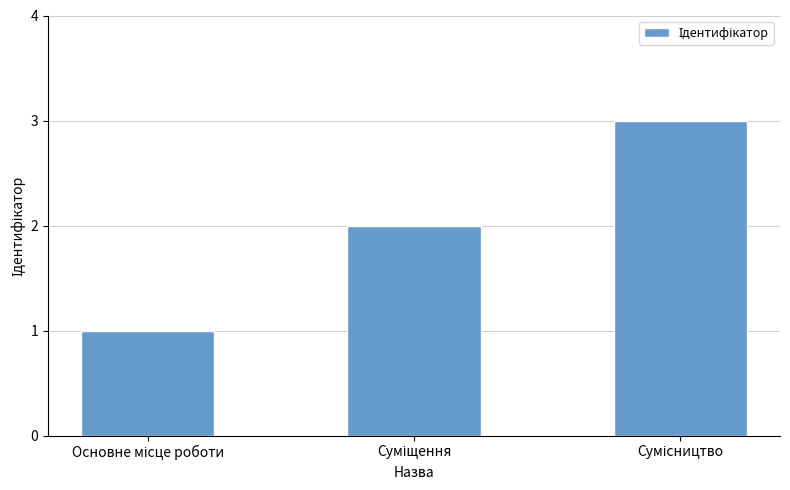

What is the maximum value shown in the chart?

3